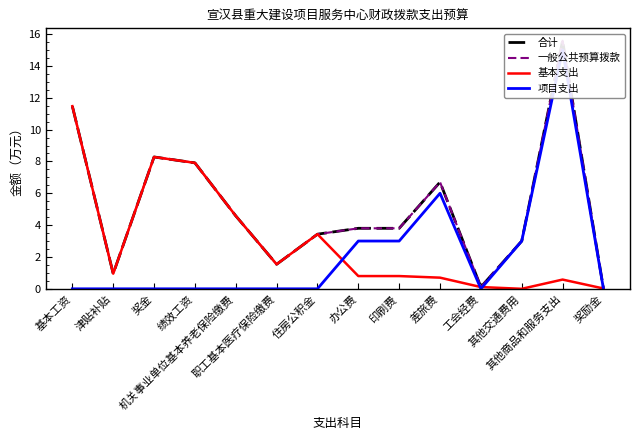

At which label does 一般公共预算拨款 reach its peak?

其他商品和服务支出